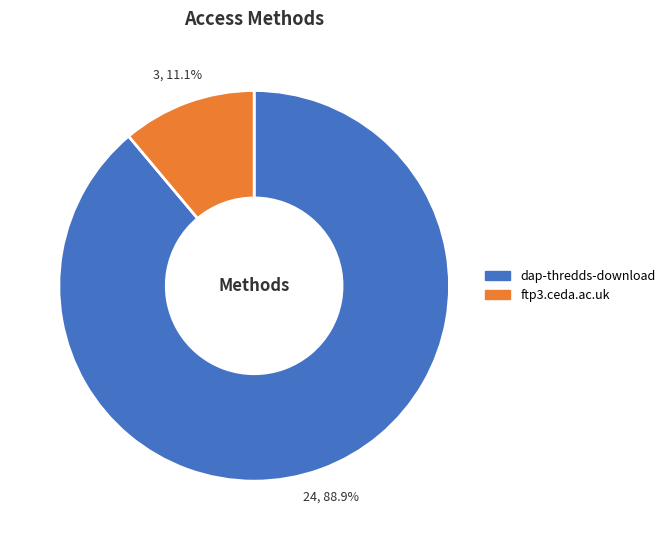

What is the ratio of the value at dap-thredds-download to the value at ftp3.ceda.ac.uk?

8.0